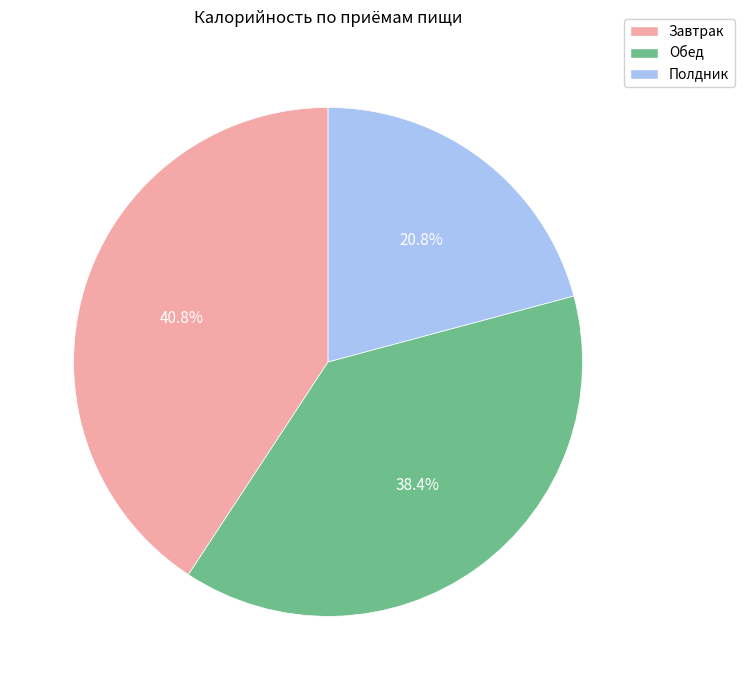

Is there a majority slice in this chart?

No